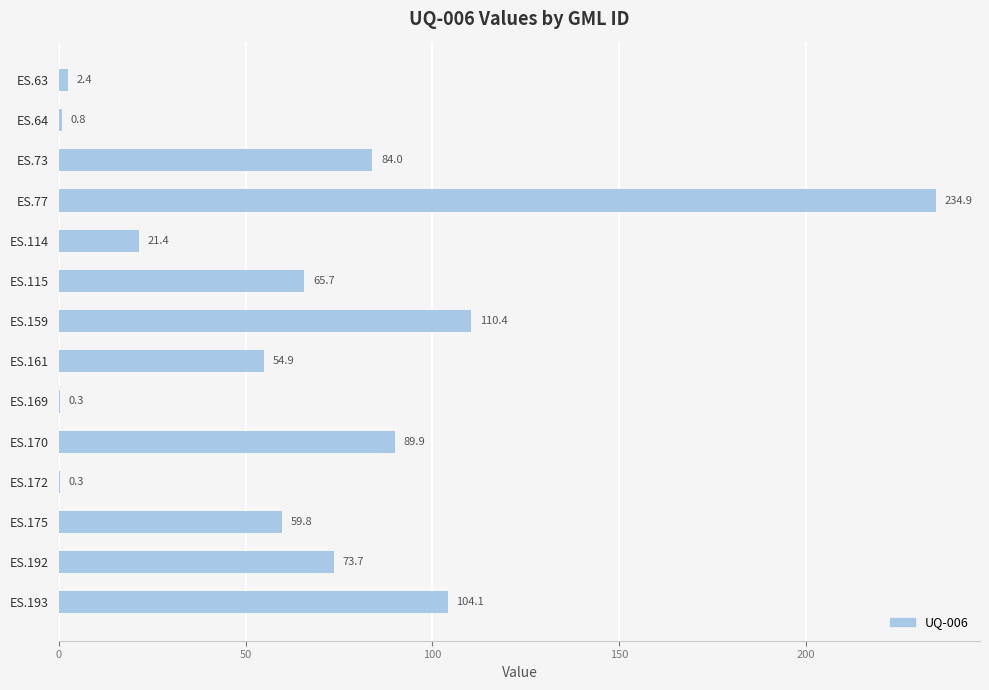

Is it true that the value at ES.170 is 89.9?

True